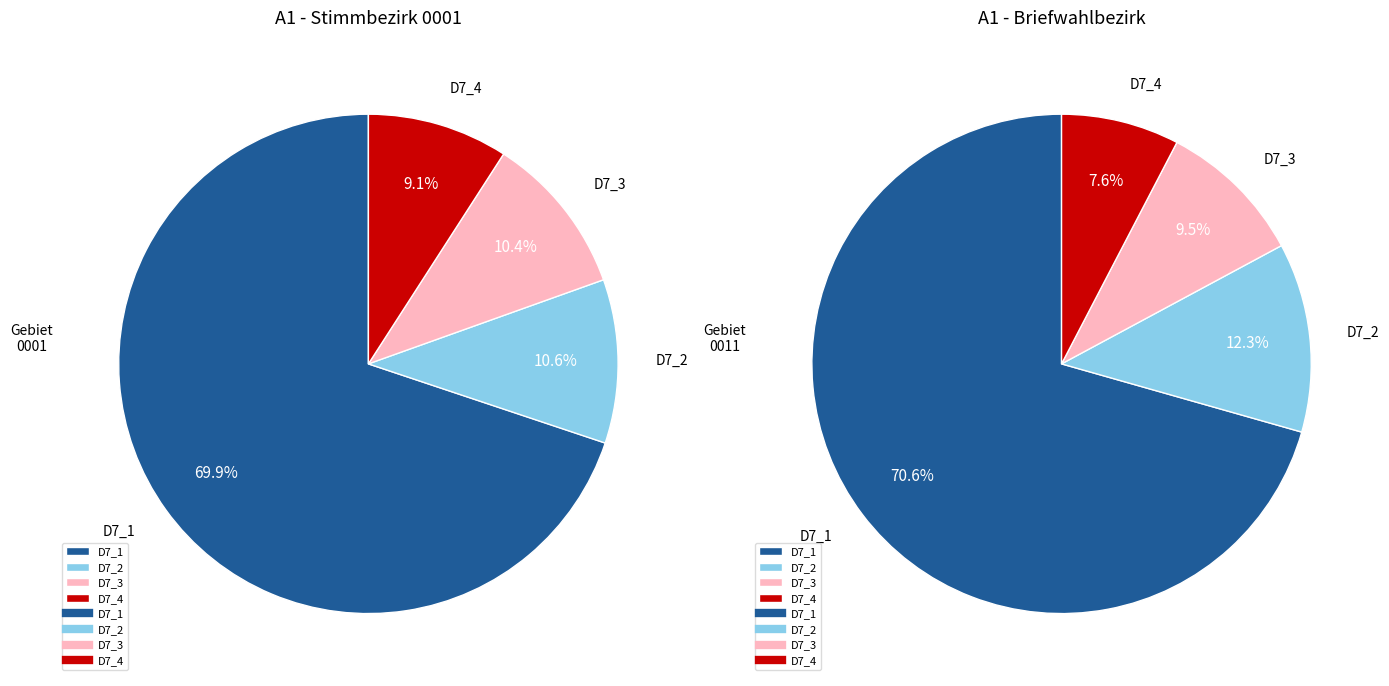

Is there a majority slice in this chart?

Yes